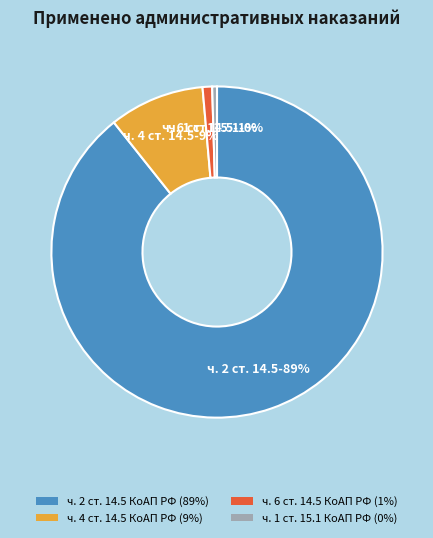

To the nearest percent, what portion does ч. 6 ст. 14.5 КоАП РФ represent?

1%